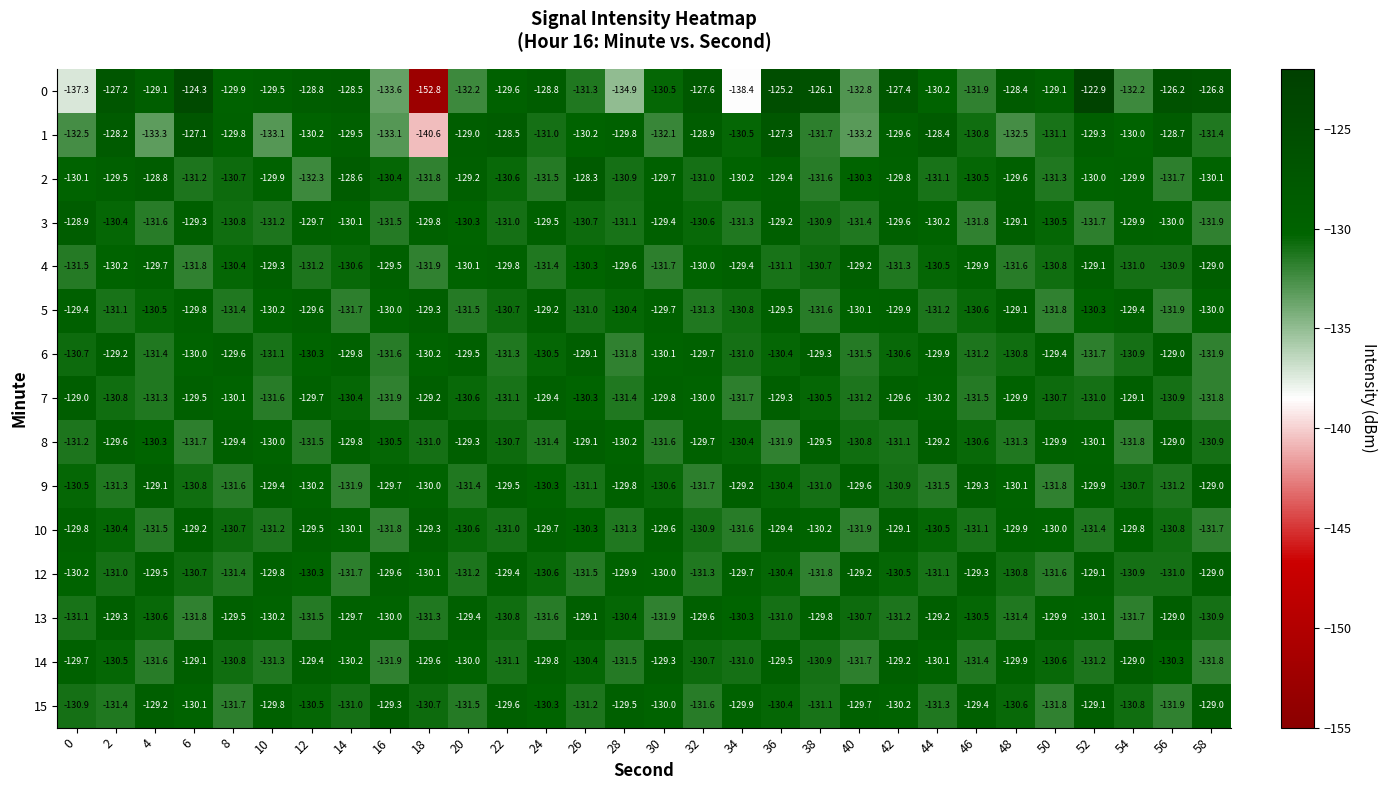

Count the number of categories in the chart.

30